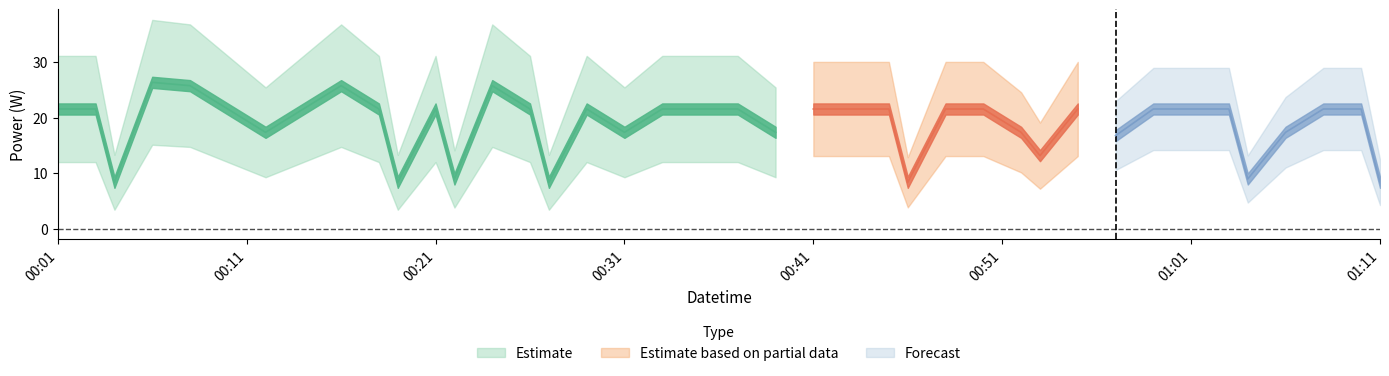

Approximately how many times larger is the value at 2022-12-02T00:18:00 compared to 2022-12-02T00:43:00?

1.0